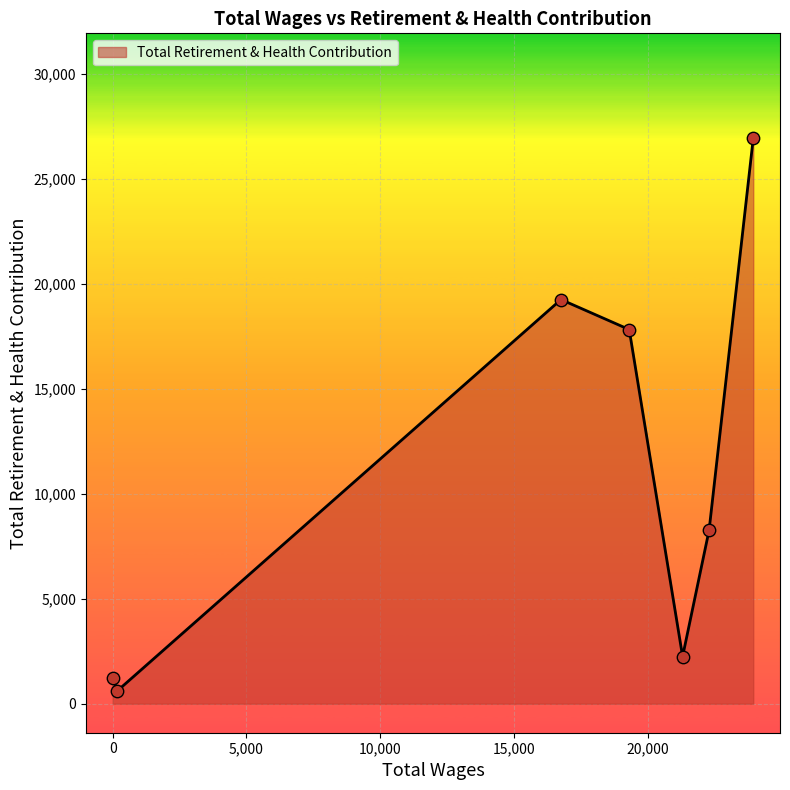

True or false: there are more than 0 points higher than both neighbors.

True